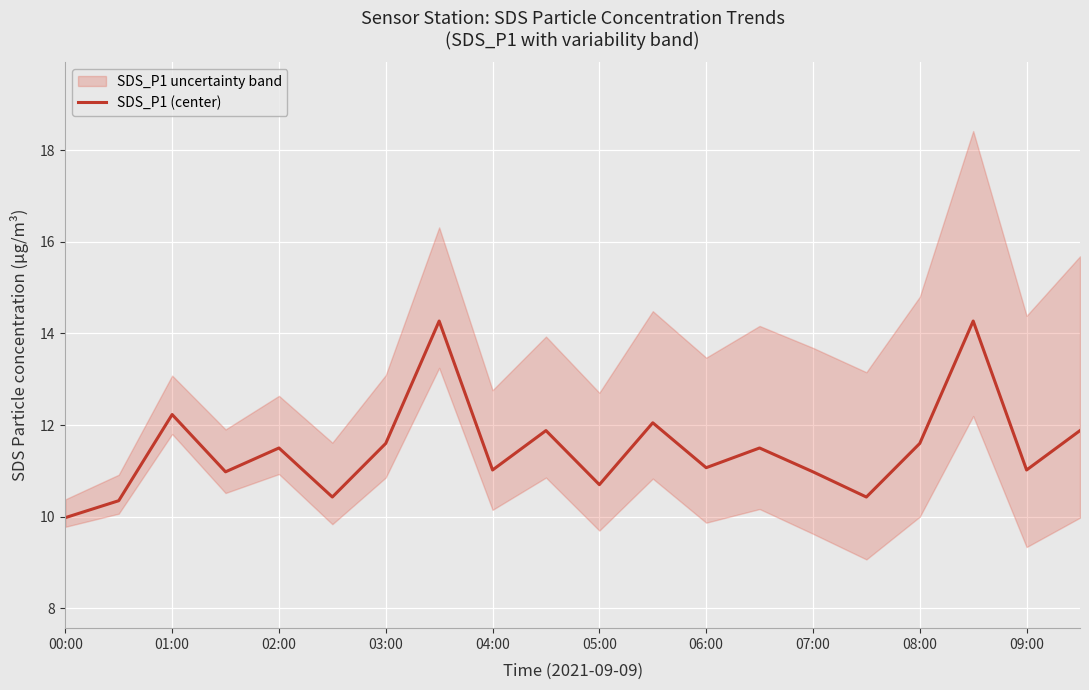

What is the lowest value of the SDS_P1 (center) series?

10.0